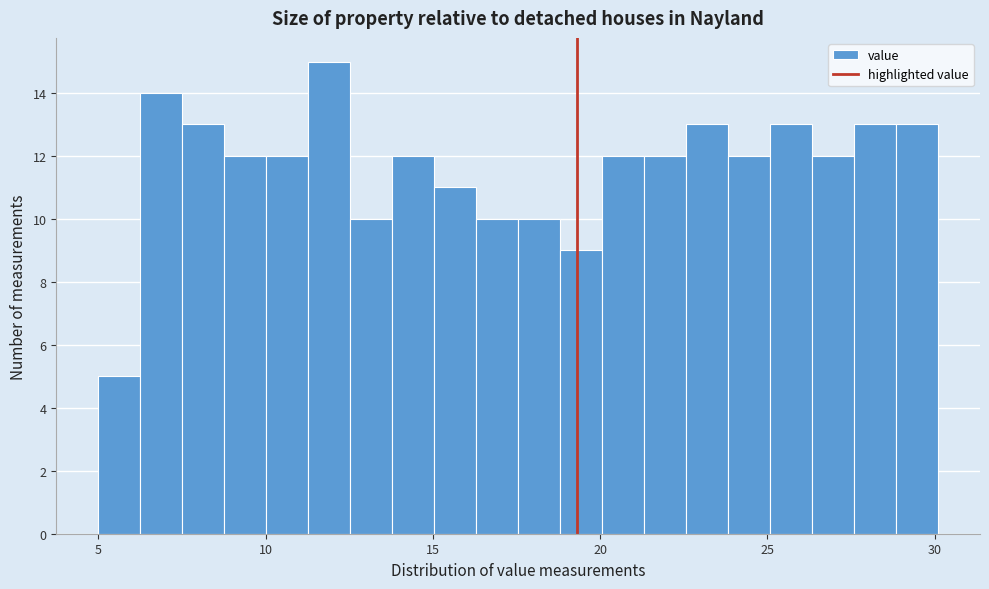

Around what value on the x-axis is the tallest bar? Give the approximate position of its centre, as read against the axis.

12.0